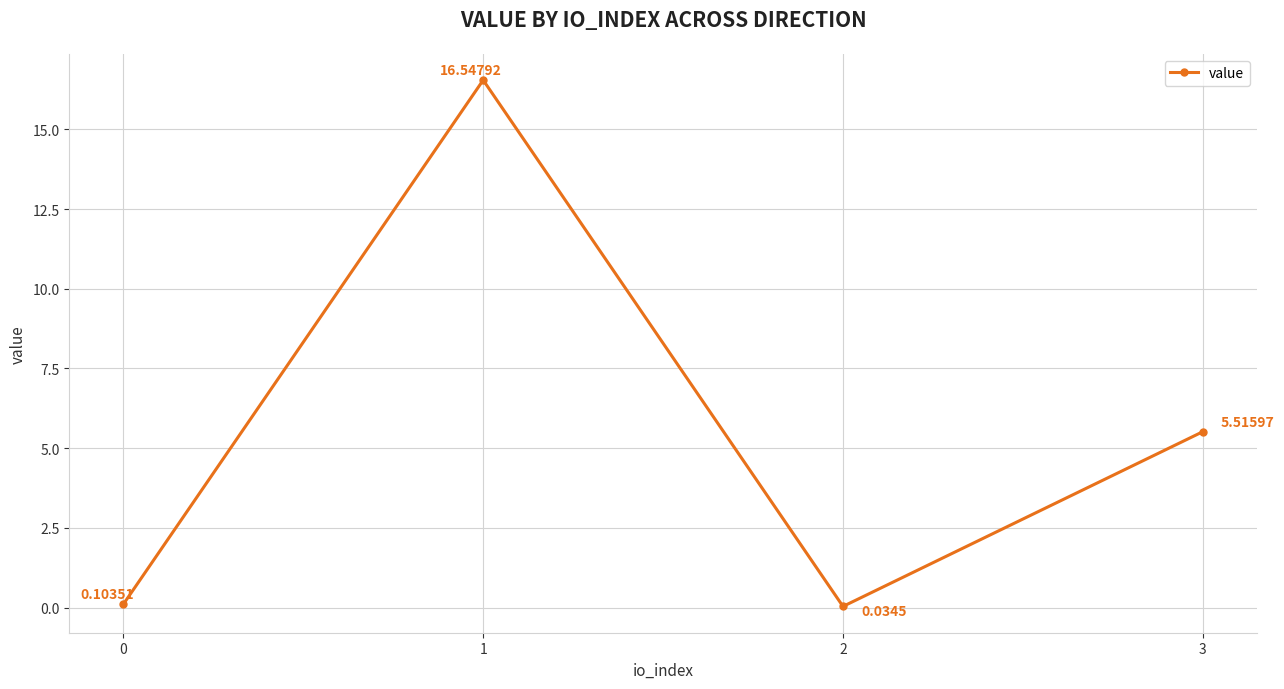

The value at 3 is 1.3. True or false?

False